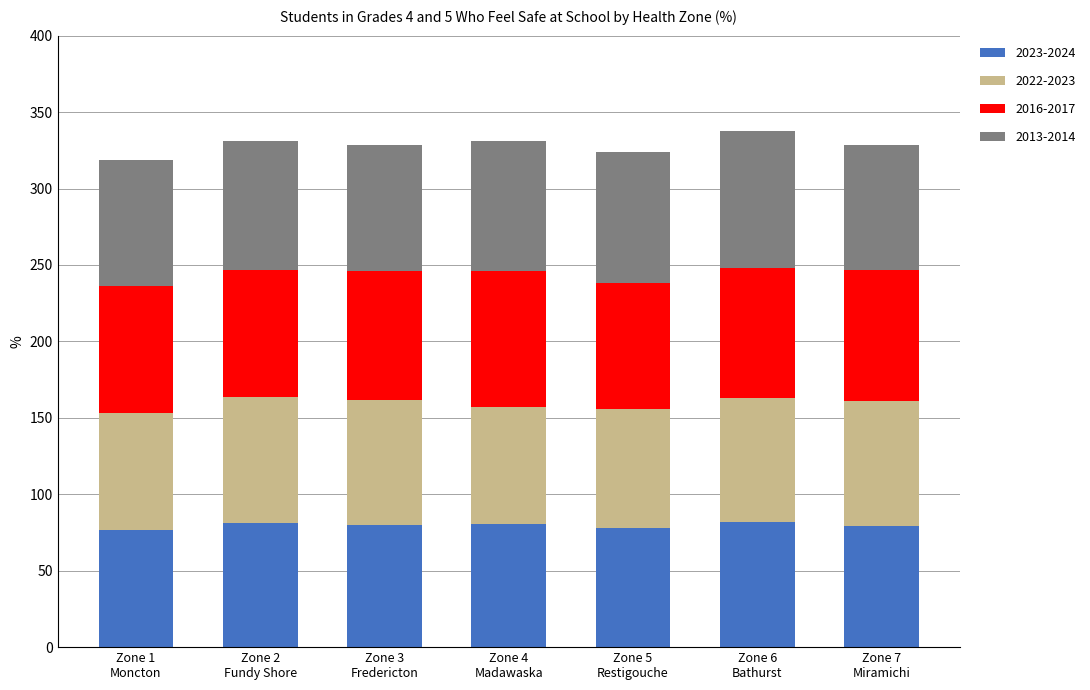

Count the number of categories in the chart.

7